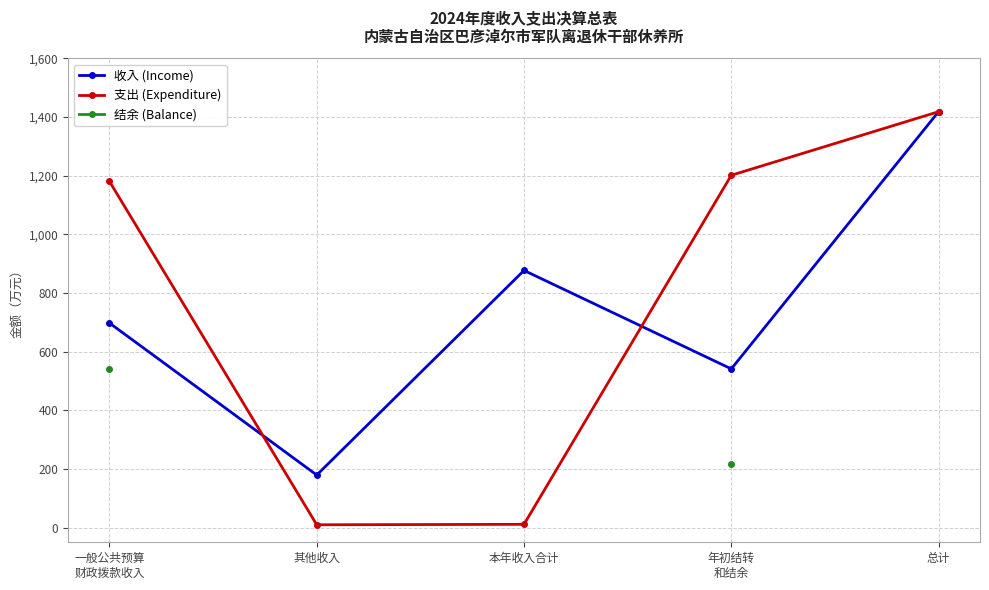

List the labels in order of 支出 (Expenditure) value, smallest first.

其他收入, 本年收入合计, 一般公共预算
财政拨款收入, 年初结转
和结余, 总计